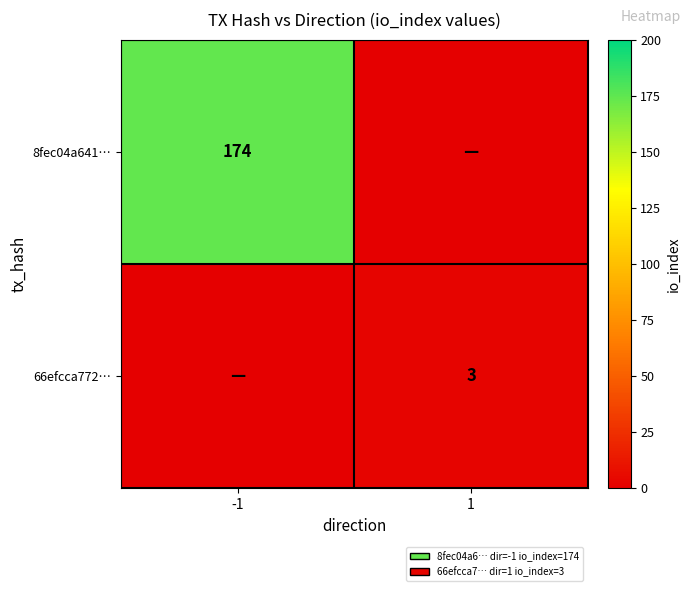

Is the value of 8fec04a641… at -1 greater than the value of 66efcca772… at 1?

Yes